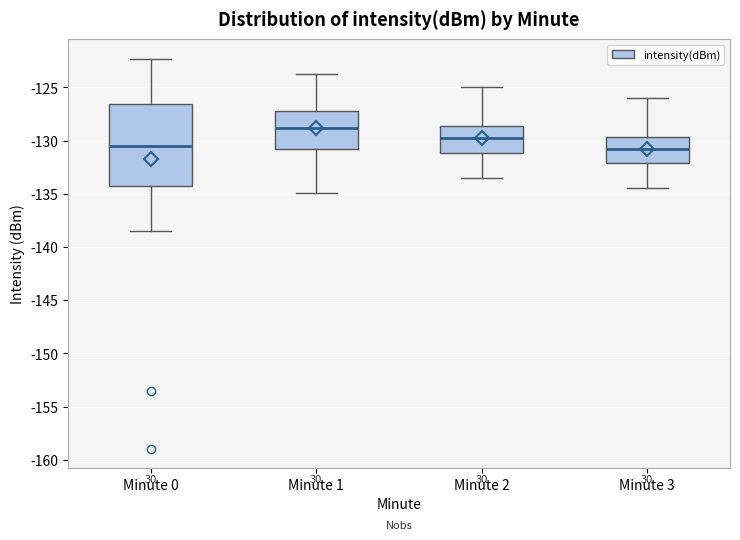

Comparing the boxes themselves (not the whiskers), which one is the tallest?

Minute 0